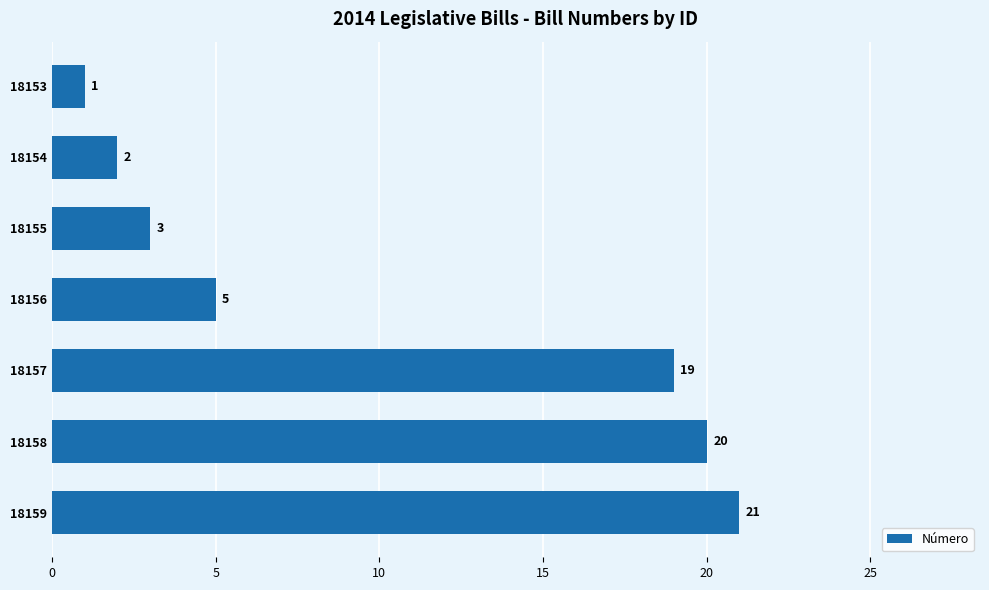

How many data points are less than 5?

3